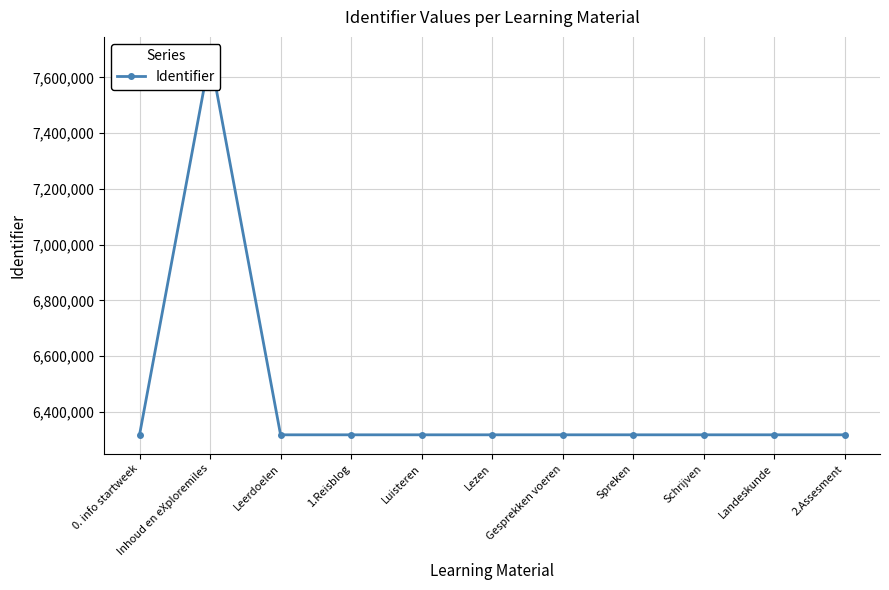

At which label does the data first exceed 6317853?

Inhoud en eXploremiles